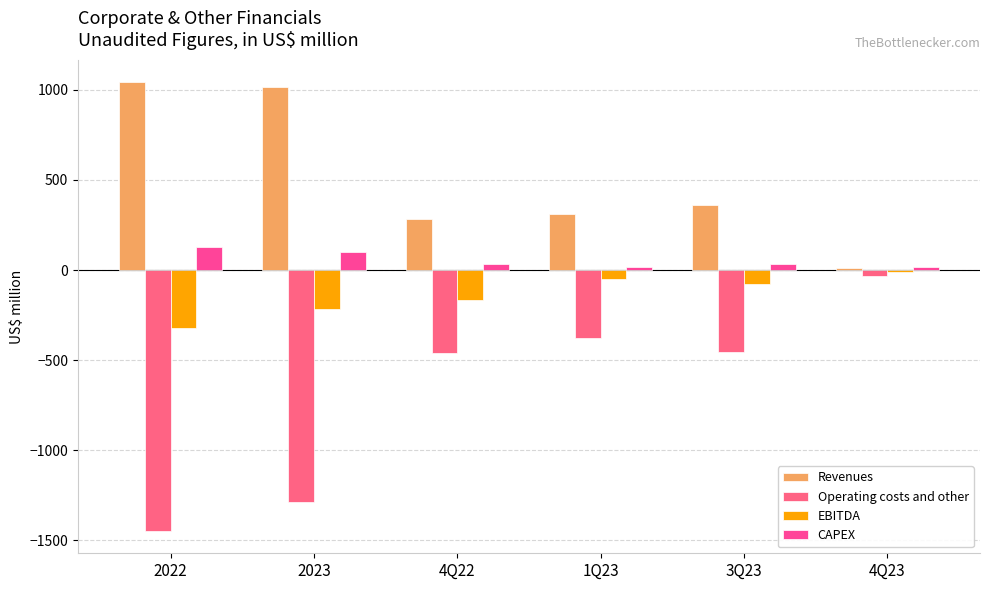

Reading left to right, transcribe all the data shown in this chart.

Revenues: 1042.0	1016.0	282.0	310.0	361.0	10.0
Operating costs and other: -1446.9	-1286.0	-461.9	-374.4	-455.0	-32.0
EBITDA: -323.8	-213.9	-164.1	-49.4	-79.0	-12.9
CAPEX: 127.0	100.0	34.0	17.0	35.0	17.0